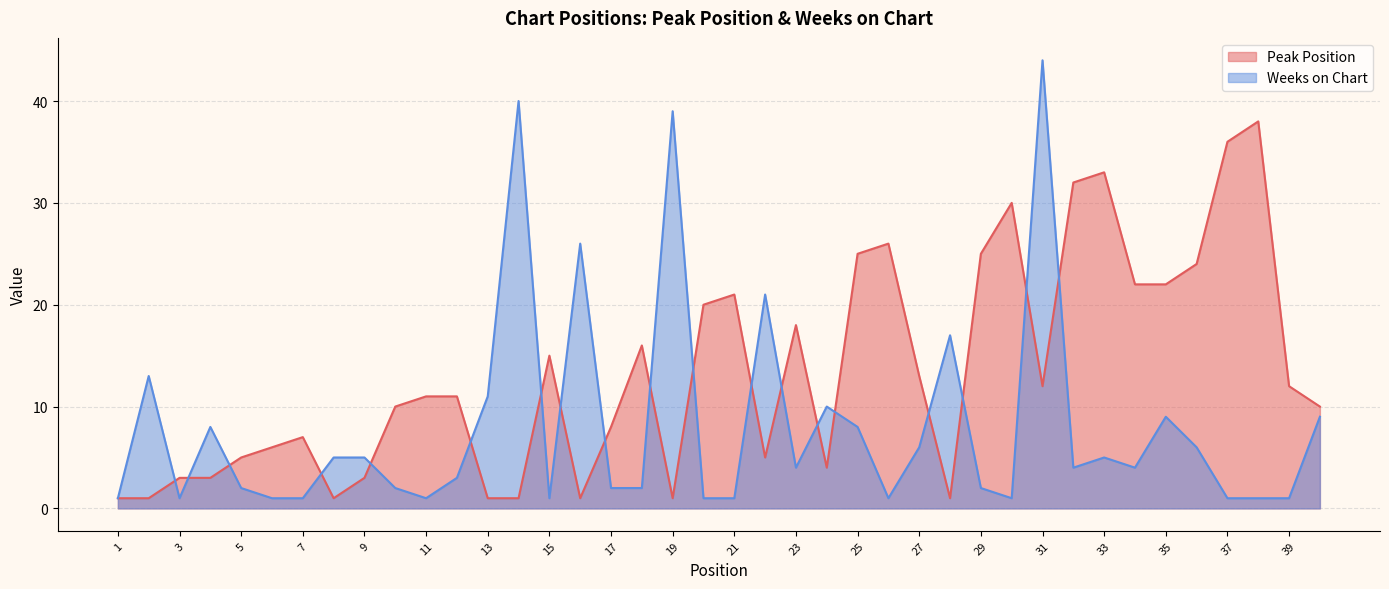

What are all the series names shown in the legend?

Peak Position, Weeks on Chart